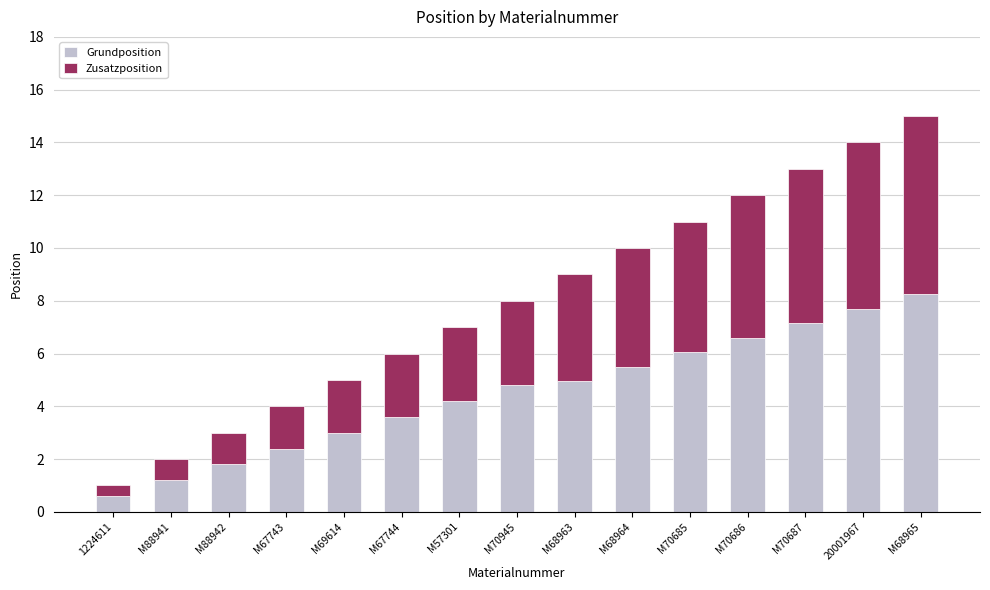

What is the approximate value of Grundposition at M88941?

1.2